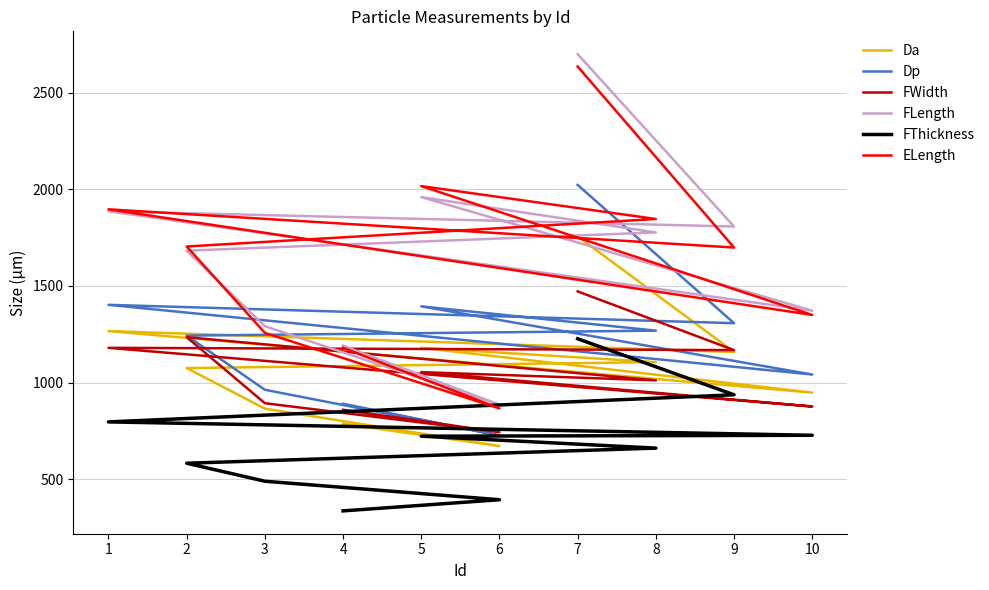

True or false: FThickness has more than 2 points higher than both neighbors.

False